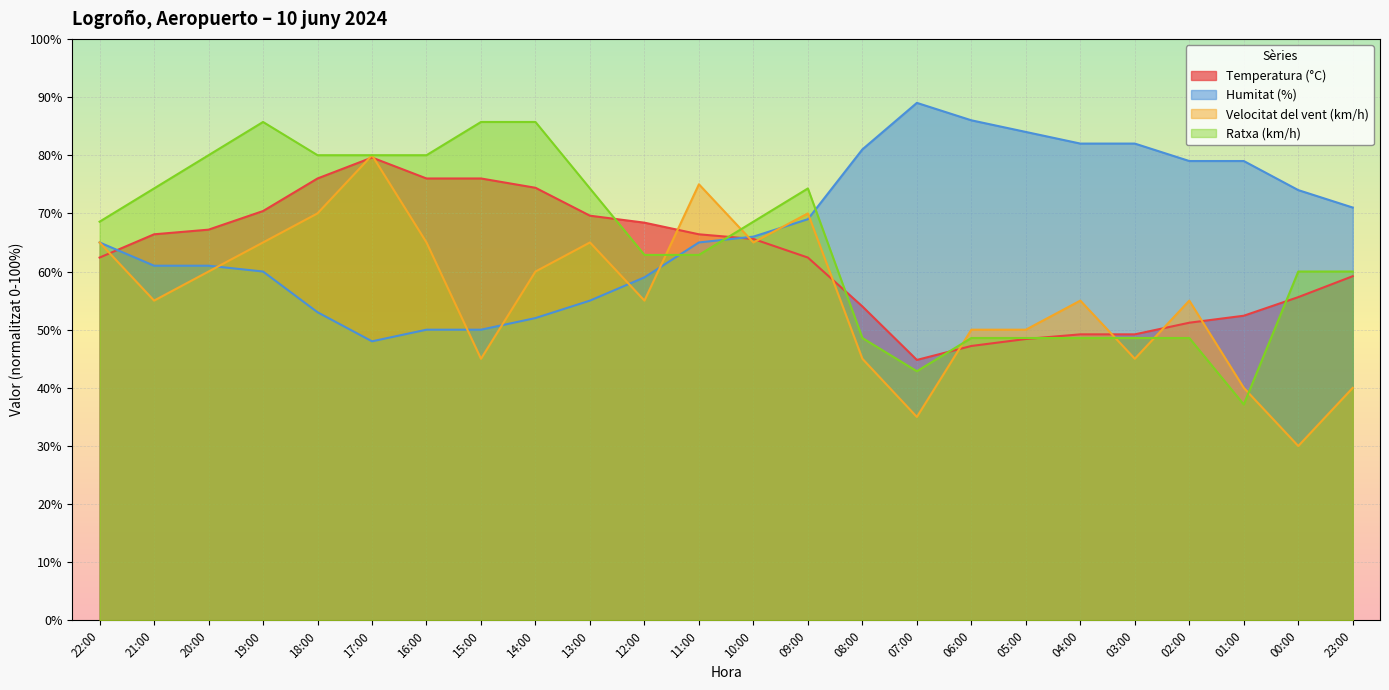

Does the chart display data point markers on the line(s)?

No